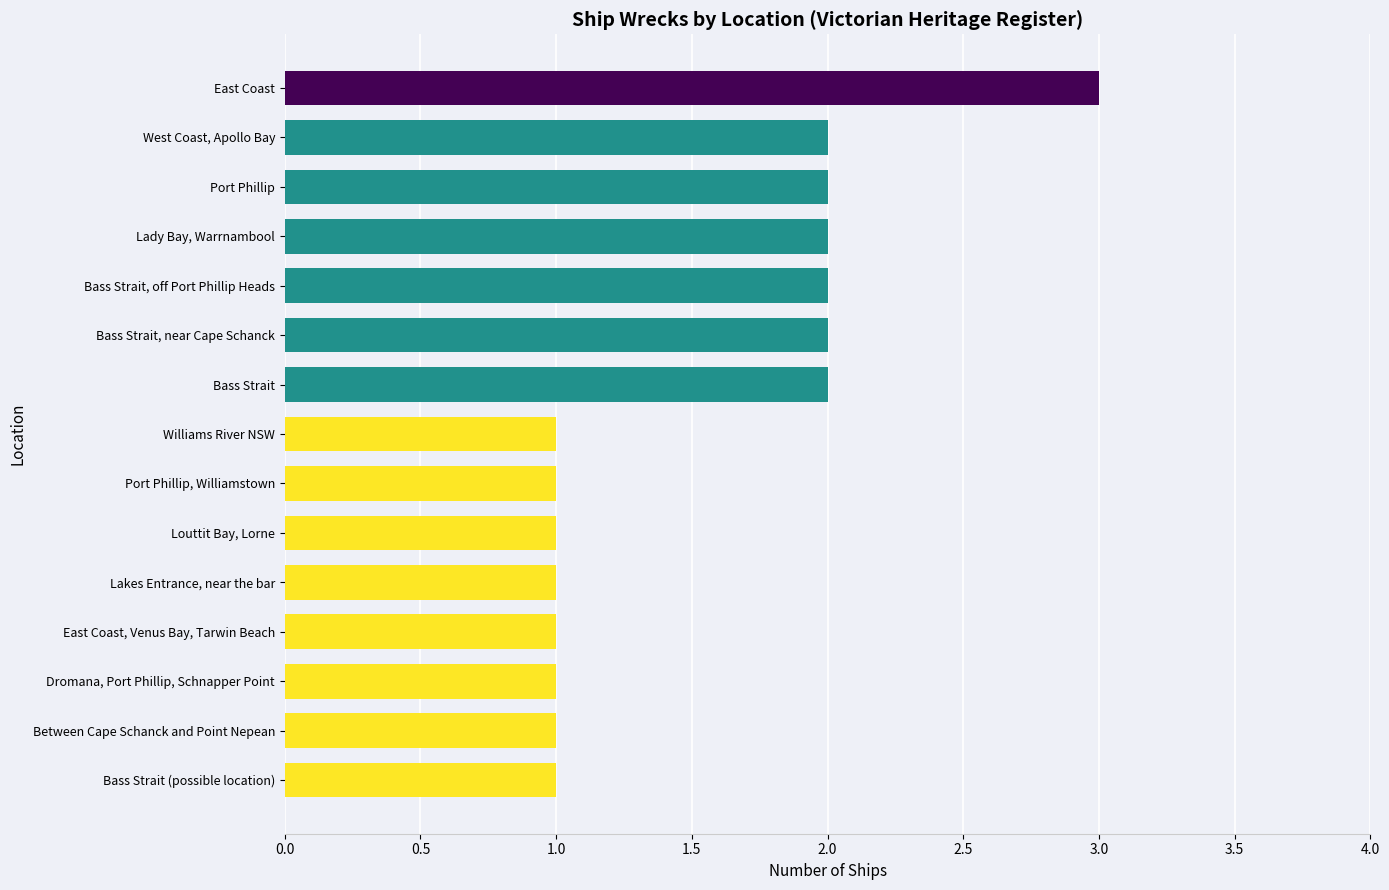

What is the value of the 4th bar from the top?

2